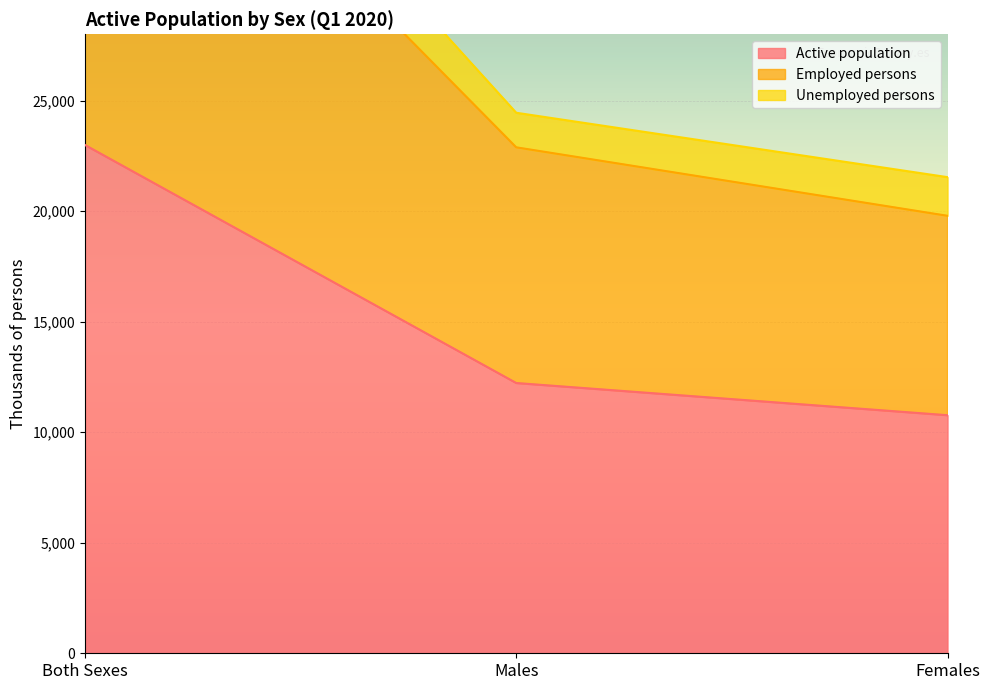

At which category does the chart reach its minimum across all series?

Females